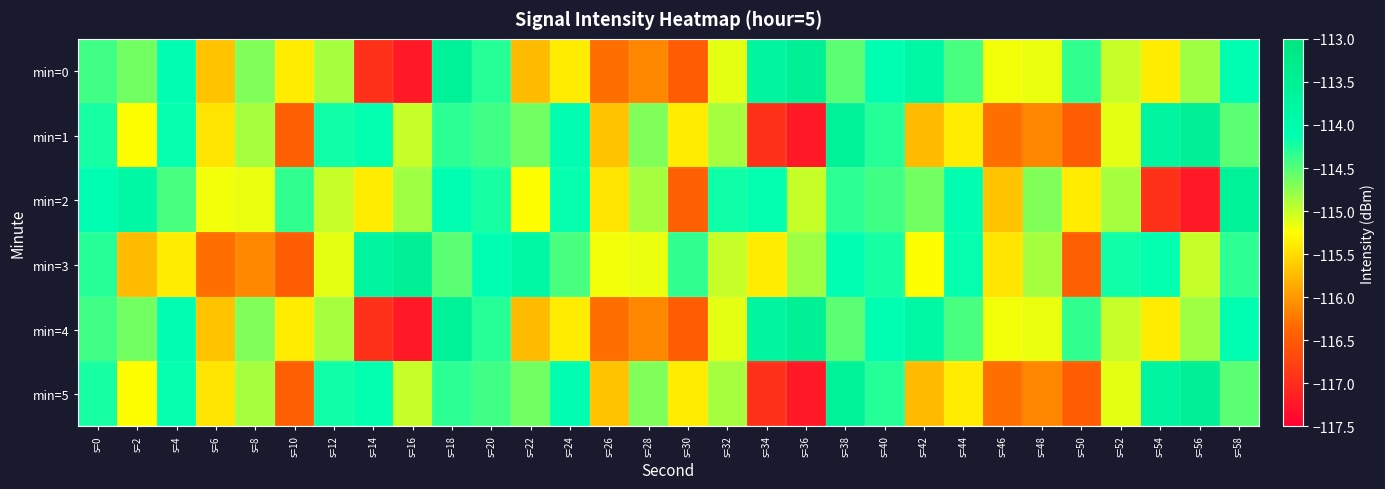

Reading left to right, list all the values displayed in this chart.

min=0: s=0=-114.4	s=2=-114.6	s=4=-114.1	s=6=-115.7	s=8=-114.7	s=10=-115.4	s=12=-114.9	s=14=-116.9	s=16=-117.2	s=18=-113.6	s=20=-114.3	s=22=-115.7	s=24=-115.4	s=26=-116.3	s=28=-116.1	s=30=-116.5	s=32=-115.1	s=34=-113.7	s=36=-113.5	s=38=-114.5	s=40=-114.1	s=42=-113.8	s=44=-114.4	s=46=-115.2	s=48=-115.2	s=50=-114.3	s=52=-115.0	s=54=-115.4	s=56=-114.8	s=58=-114.1
min=1: s=0=-114.2	s=2=-115.3	s=4=-114.1	s=6=-115.5	s=8=-114.9	s=10=-116.4	s=12=-114.2	s=14=-114.1	s=16=-115.0	s=18=-114.3	s=20=-114.4	s=22=-114.6	s=24=-114.1	s=26=-115.7	s=28=-114.7	s=30=-115.4	s=32=-114.9	s=34=-116.9	s=36=-117.2	s=38=-113.6	s=40=-114.3	s=42=-115.7	s=44=-115.4	s=46=-116.3	s=48=-116.1	s=50=-116.5	s=52=-115.1	s=54=-113.7	s=56=-113.5	s=58=-114.5
min=2: s=0=-114.1	s=2=-113.8	s=4=-114.4	s=6=-115.2	s=8=-115.2	s=10=-114.3	s=12=-115.0	s=14=-115.4	s=16=-114.8	s=18=-114.1	s=20=-114.2	s=22=-115.3	s=24=-114.1	s=26=-115.5	s=28=-114.9	s=30=-116.4	s=32=-114.2	s=34=-114.1	s=36=-115.0	s=38=-114.3	s=40=-114.4	s=42=-114.6	s=44=-114.1	s=46=-115.7	s=48=-114.7	s=50=-115.4	s=52=-114.9	s=54=-116.9	s=56=-117.2	s=58=-113.6
min=3: s=0=-114.3	s=2=-115.7	s=4=-115.4	s=6=-116.3	s=8=-116.1	s=10=-116.5	s=12=-115.1	s=14=-113.7	s=16=-113.5	s=18=-114.5	s=20=-114.1	s=22=-113.8	s=24=-114.4	s=26=-115.2	s=28=-115.2	s=30=-114.3	s=32=-115.0	s=34=-115.4	s=36=-114.8	s=38=-114.1	s=40=-114.2	s=42=-115.3	s=44=-114.1	s=46=-115.5	s=48=-114.9	s=50=-116.4	s=52=-114.2	s=54=-114.1	s=56=-115.0	s=58=-114.3
min=4: s=0=-114.4	s=2=-114.6	s=4=-114.1	s=6=-115.7	s=8=-114.7	s=10=-115.4	s=12=-114.9	s=14=-116.9	s=16=-117.2	s=18=-113.6	s=20=-114.3	s=22=-115.7	s=24=-115.4	s=26=-116.3	s=28=-116.1	s=30=-116.5	s=32=-115.1	s=34=-113.7	s=36=-113.5	s=38=-114.5	s=40=-114.1	s=42=-113.8	s=44=-114.4	s=46=-115.2	s=48=-115.2	s=50=-114.3	s=52=-115.0	s=54=-115.4	s=56=-114.8	s=58=-114.1
min=5: s=0=-114.2	s=2=-115.3	s=4=-114.1	s=6=-115.5	s=8=-114.9	s=10=-116.4	s=12=-114.2	s=14=-114.1	s=16=-115.0	s=18=-114.3	s=20=-114.4	s=22=-114.6	s=24=-114.1	s=26=-115.7	s=28=-114.7	s=30=-115.4	s=32=-114.9	s=34=-116.9	s=36=-117.2	s=38=-113.6	s=40=-114.3	s=42=-115.7	s=44=-115.4	s=46=-116.3	s=48=-116.1	s=50=-116.5	s=52=-115.1	s=54=-113.7	s=56=-113.5	s=58=-114.5